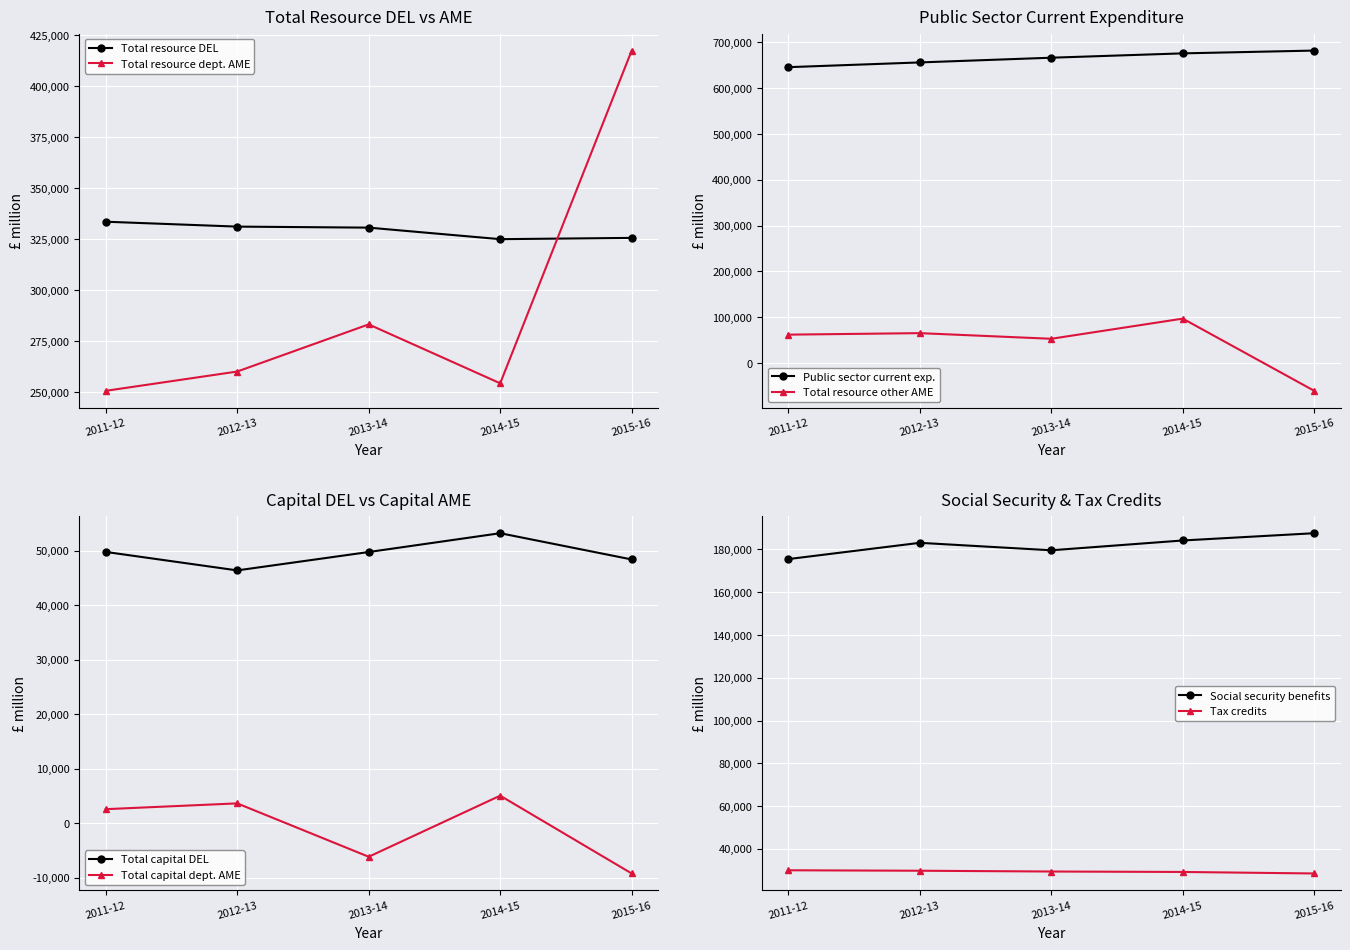

True or false: Public sector current expenditure has more than 1 interior local peaks.

False